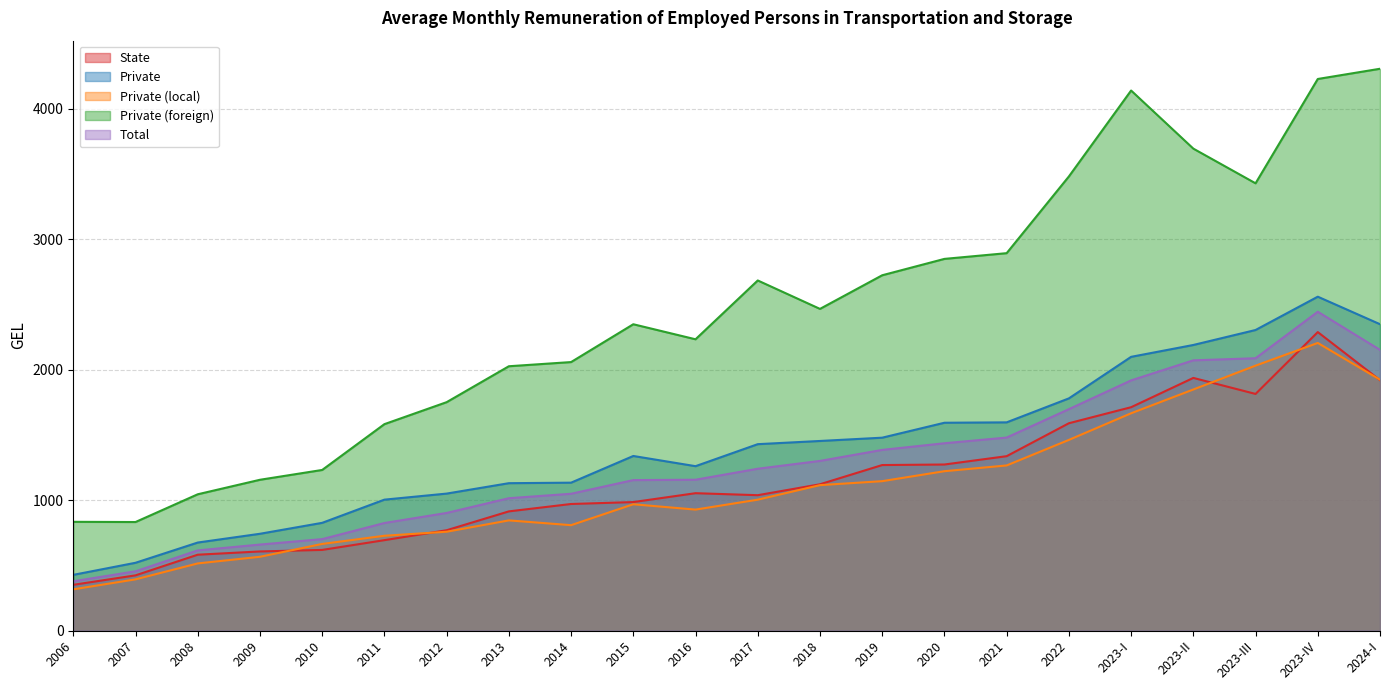

Count the number of data series in this chart.

5